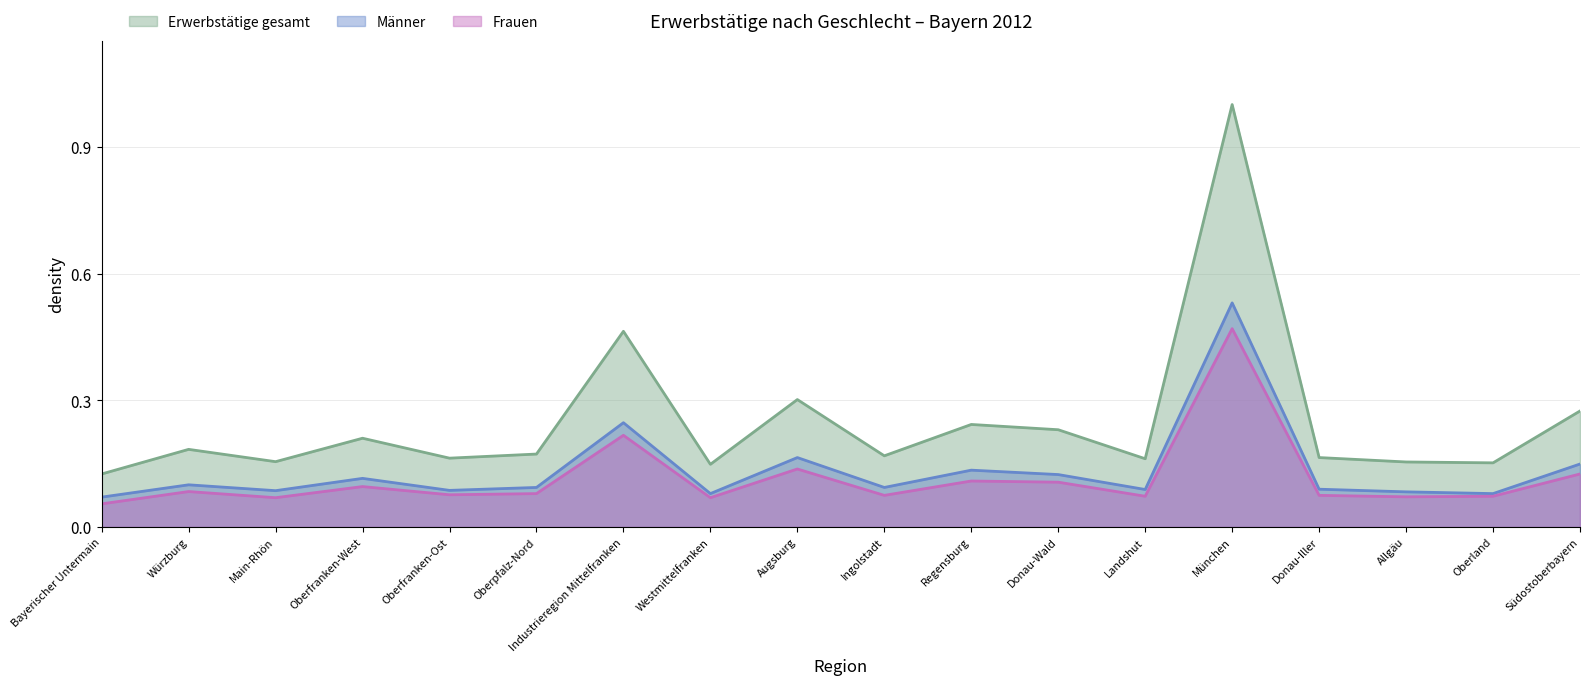

What is the maximum value for Erwerbstätige gesamt?

1.0